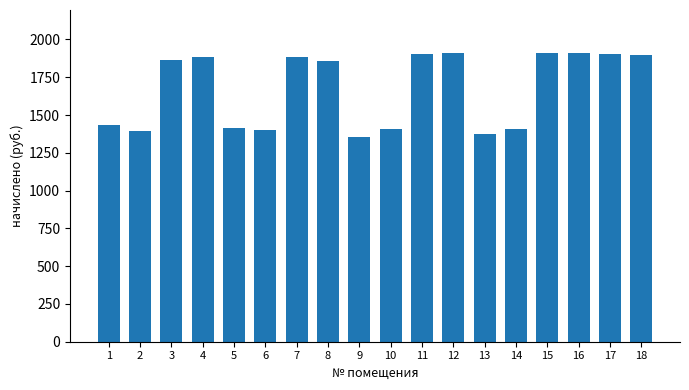

Read the value at 6.

1398.5